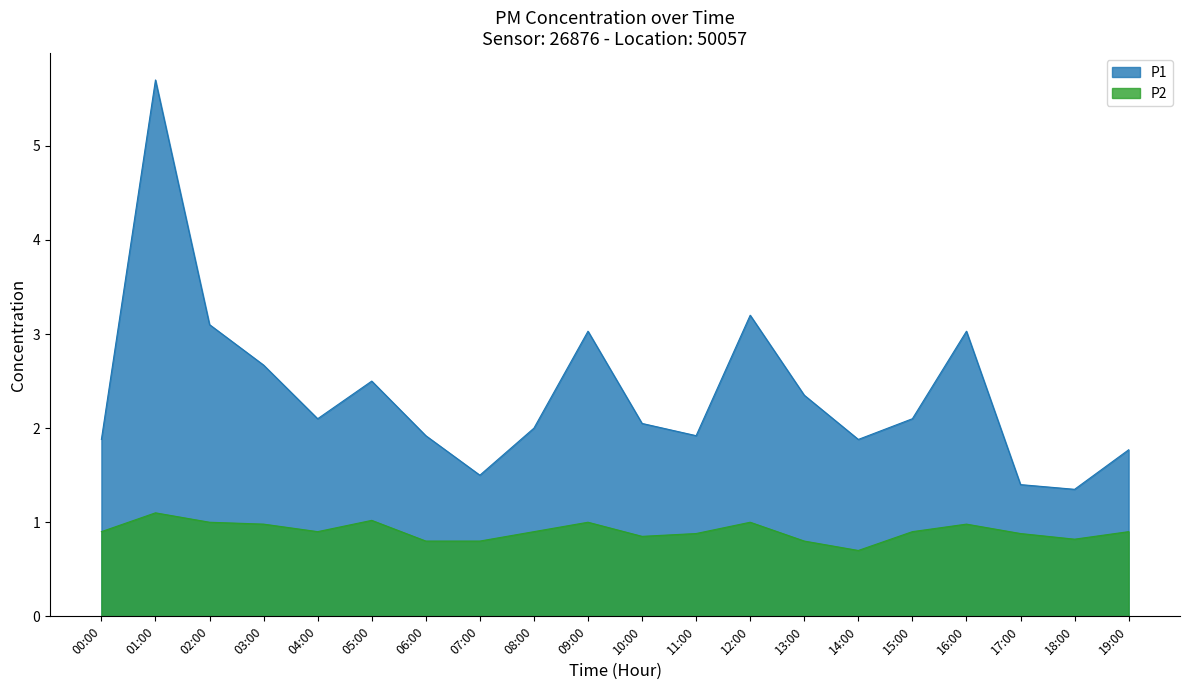

What is the difference between the highest and lowest values at 02:00?

2.1